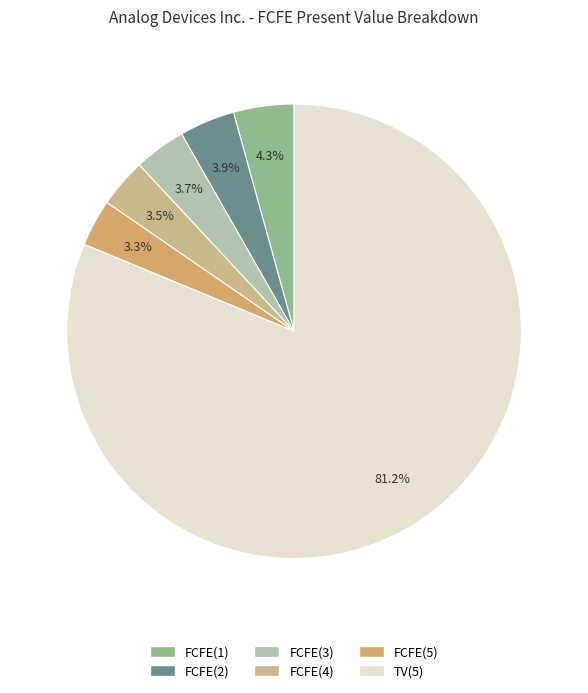

To the nearest percent, what is the average slice percentage?

17%